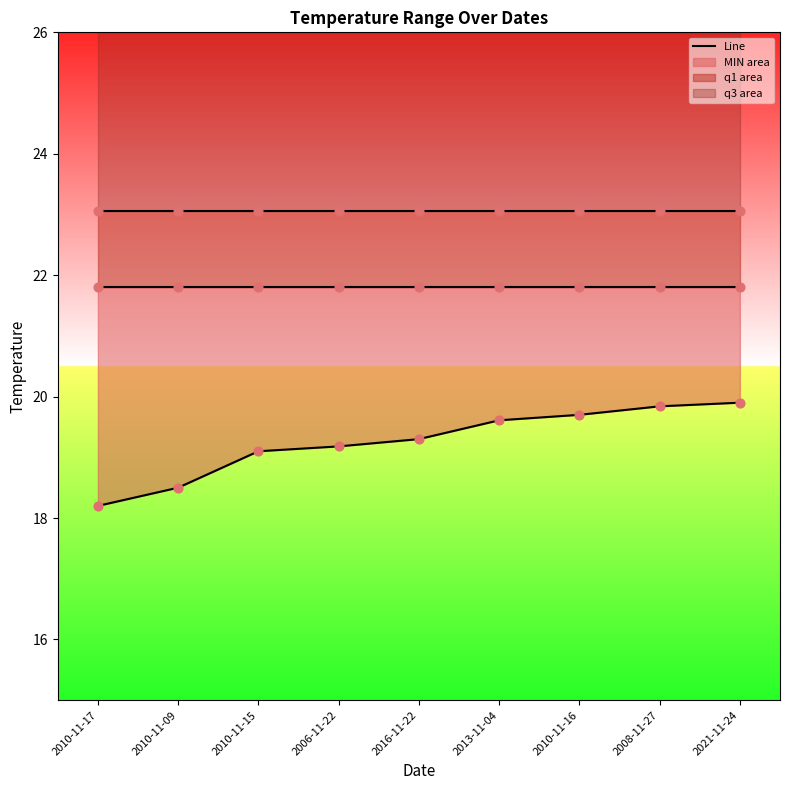

At how many categories does at least one series exceed 19?

9